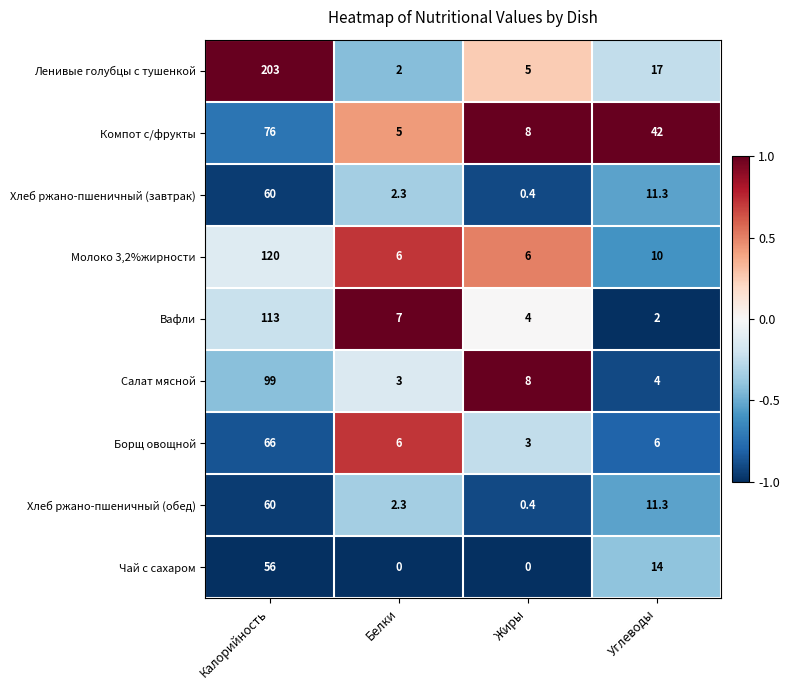

At which category is the sum across all series the highest?

Калорийность